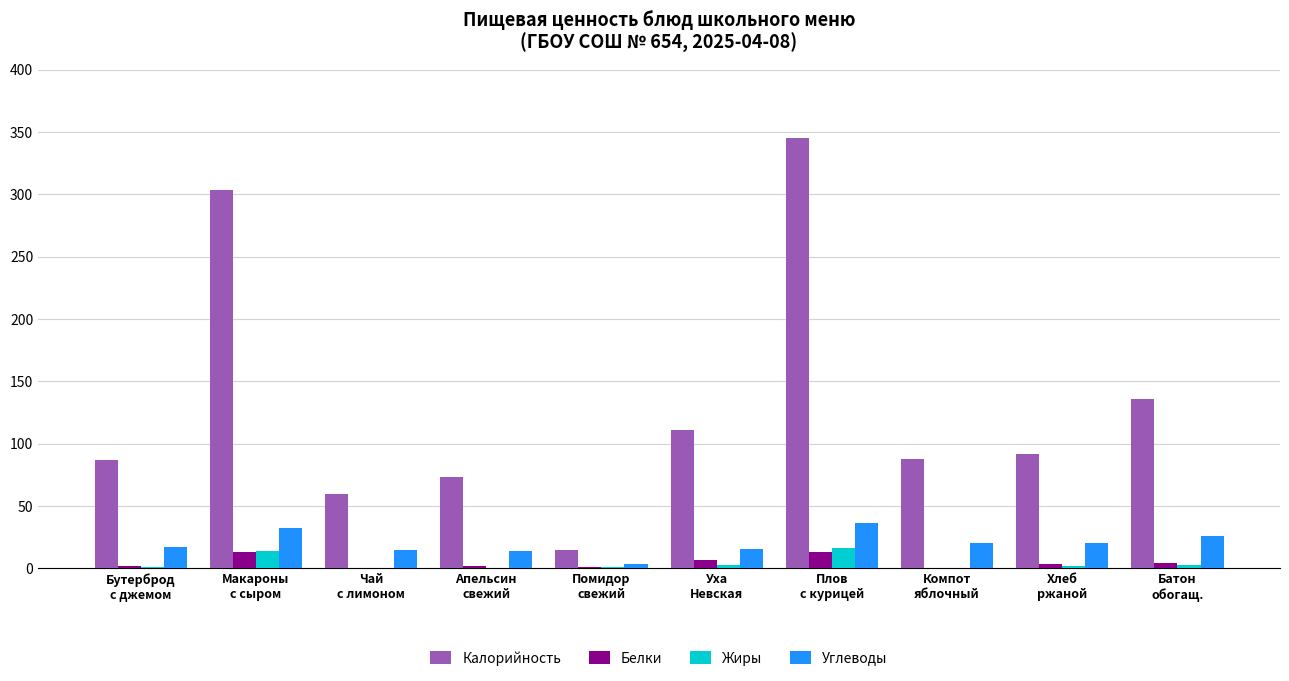

What is the sum of all Калорийность values?

1309.8